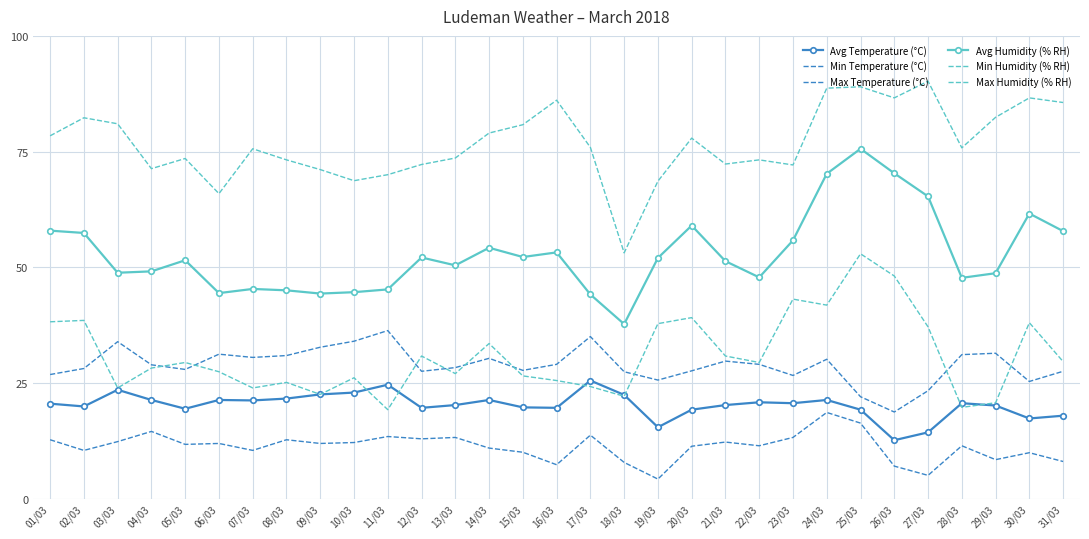

What is the sum of the Max Temperature (°C) values at 14/03 and 07/03?

60.8